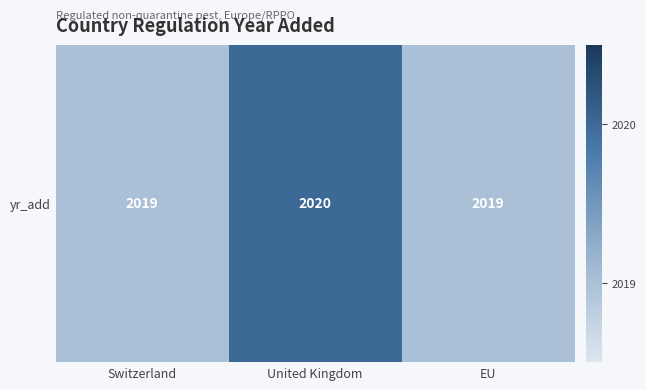

List the labels in order of value, smallest first.

Switzerland, EU, United Kingdom